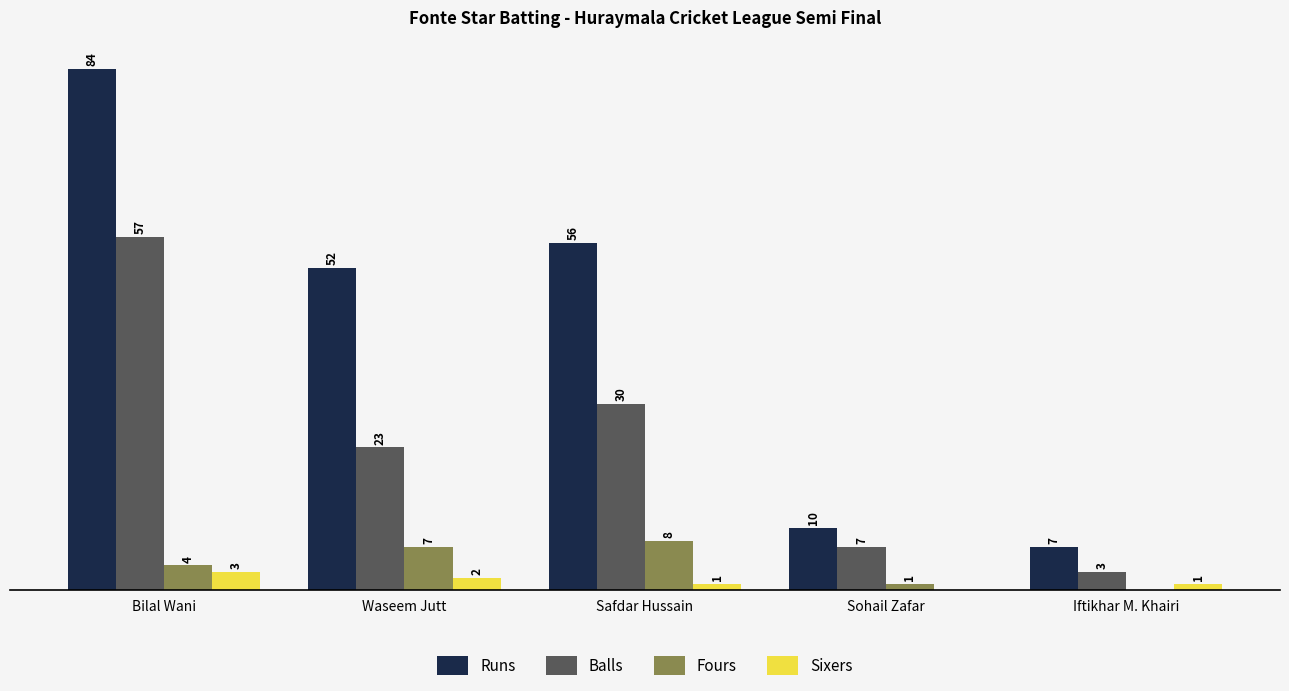

At which label does Runs first exceed 52?

Bilal Wani